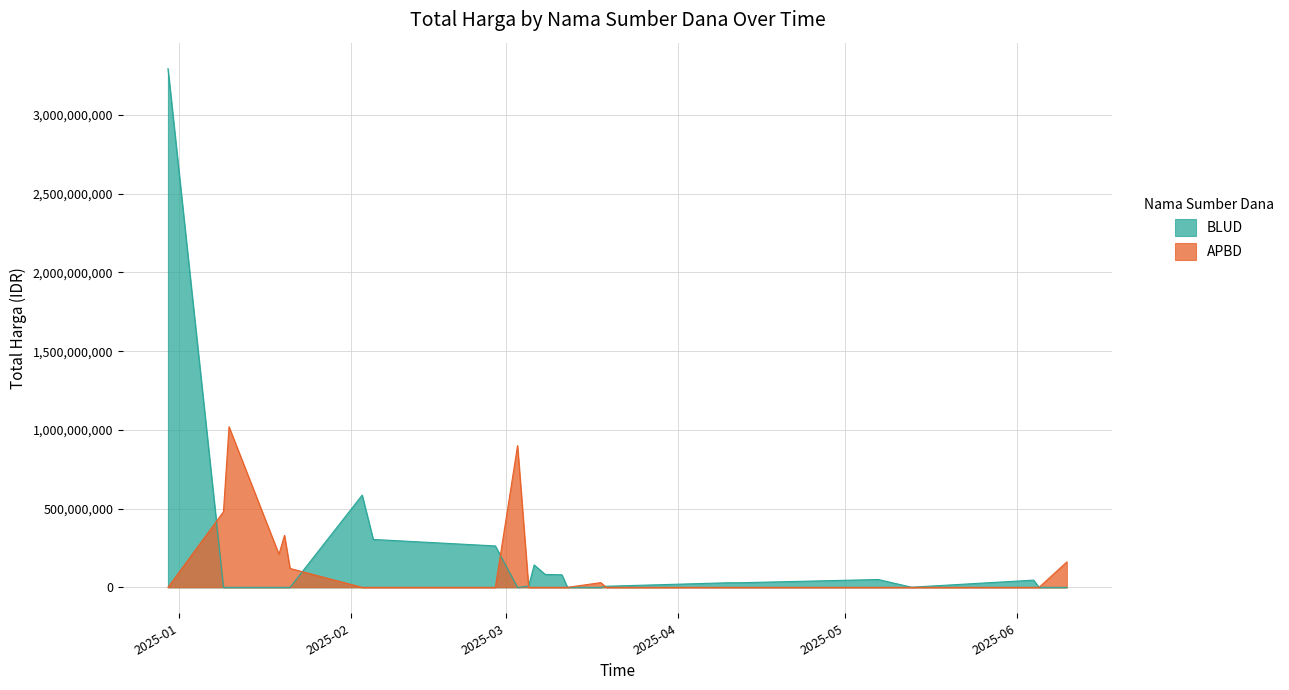

What is the label of the 21st point from the right?

2025-01-19